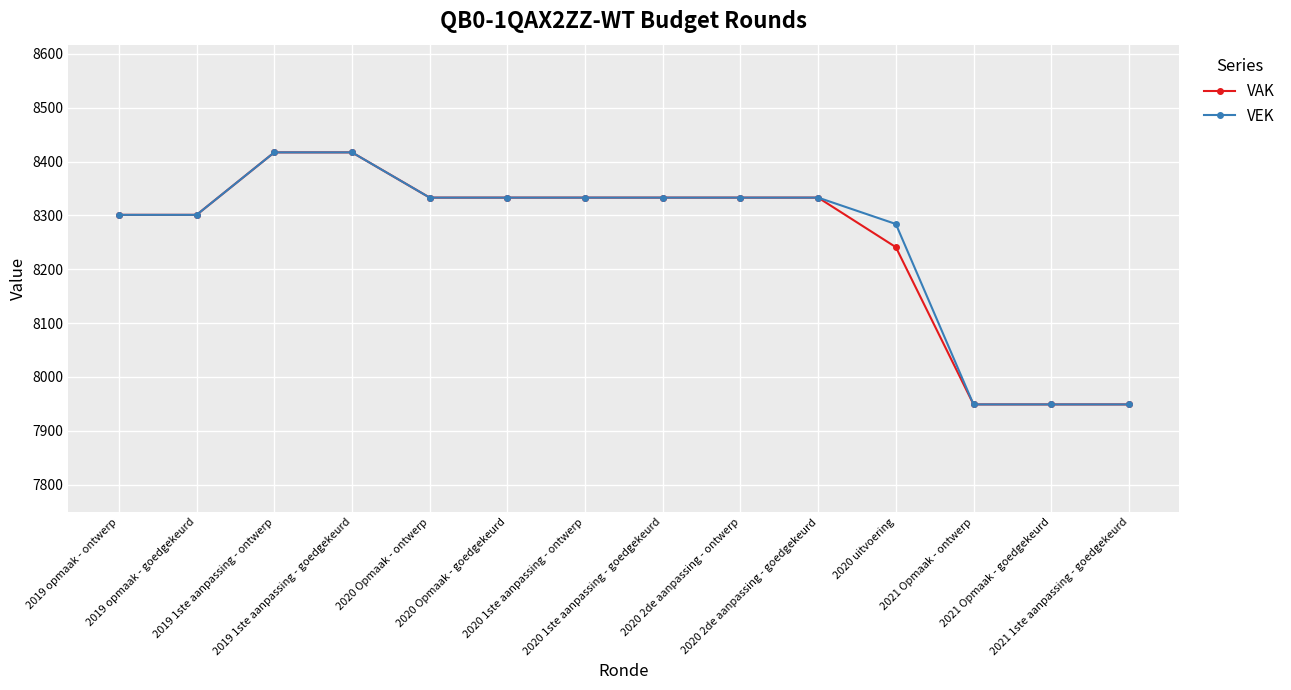

What is the value of the VAK point at the 8th from the left?

8333